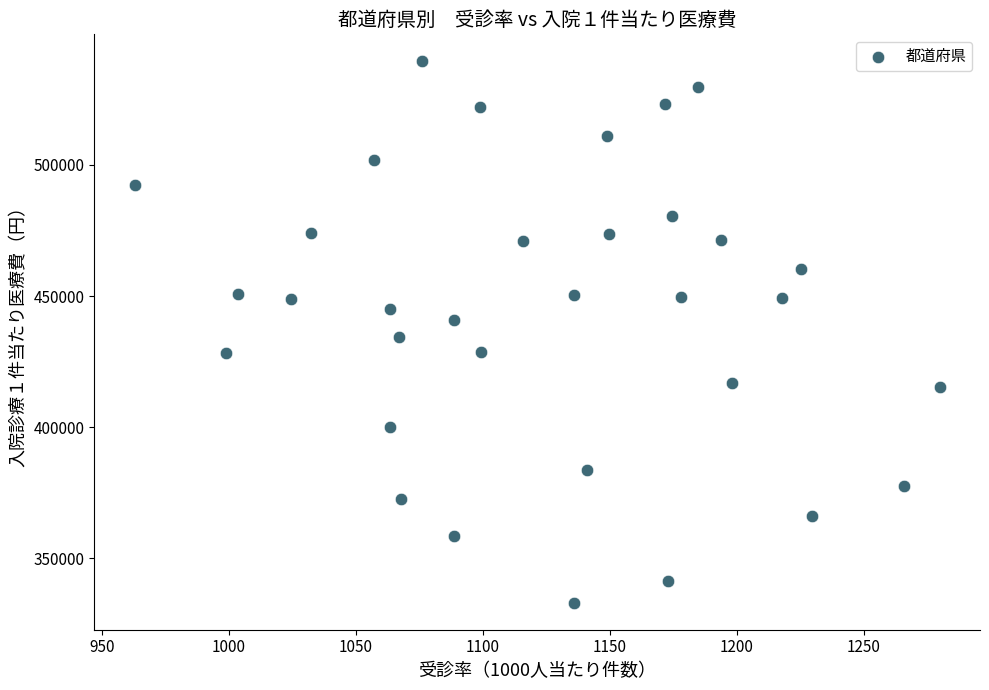

What is the range of X values (max minus min)?

317.2